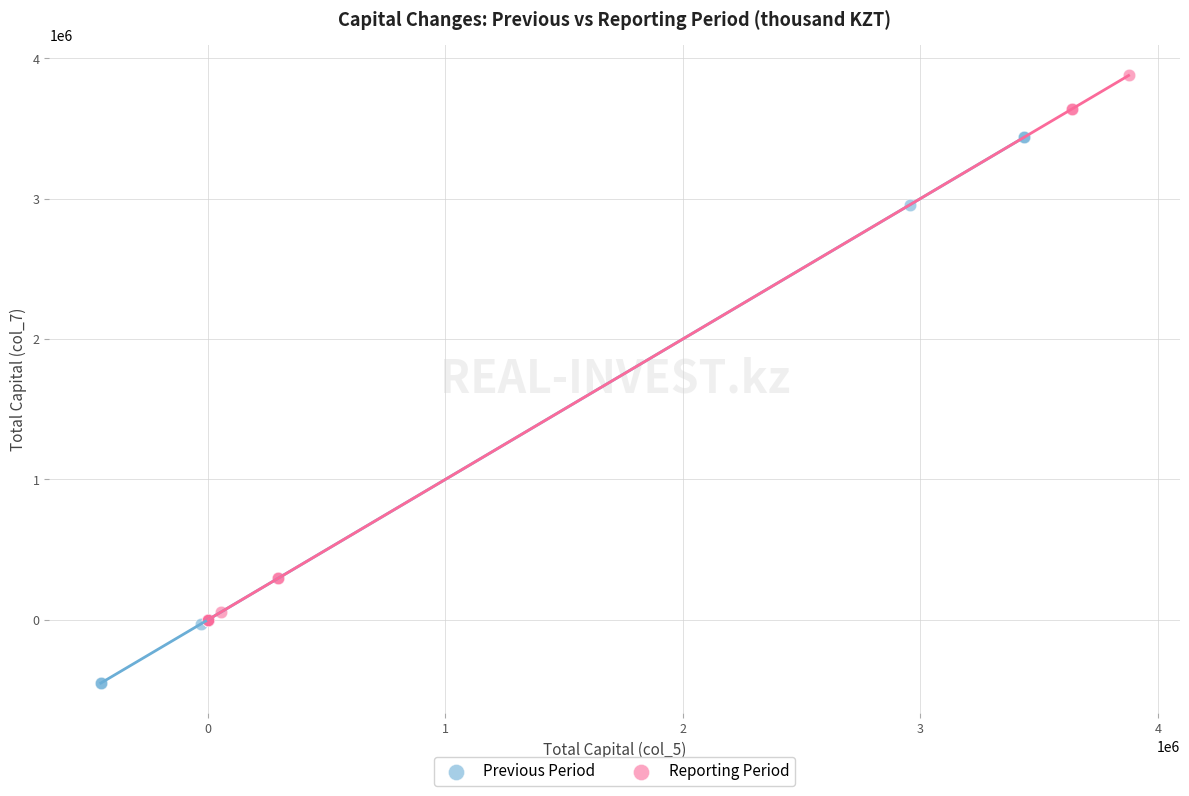

Which series reaches the minimum Y coordinate?

Previous Period